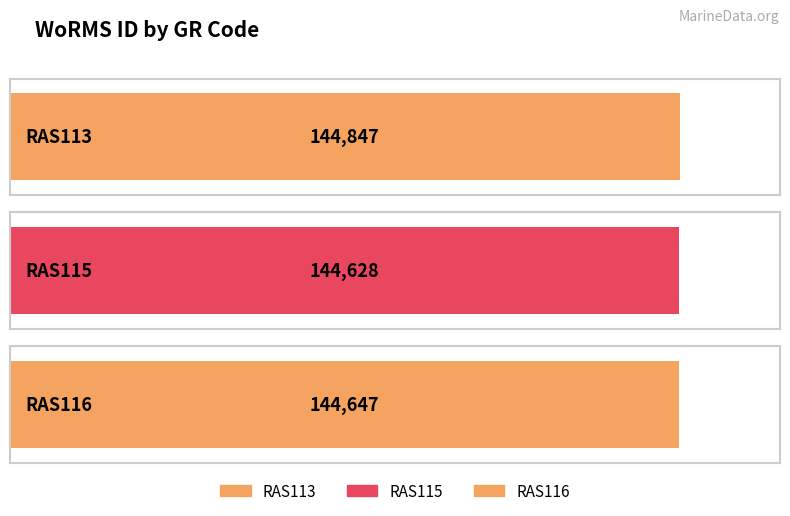

What is the difference between the maximum and second lowest values?

200